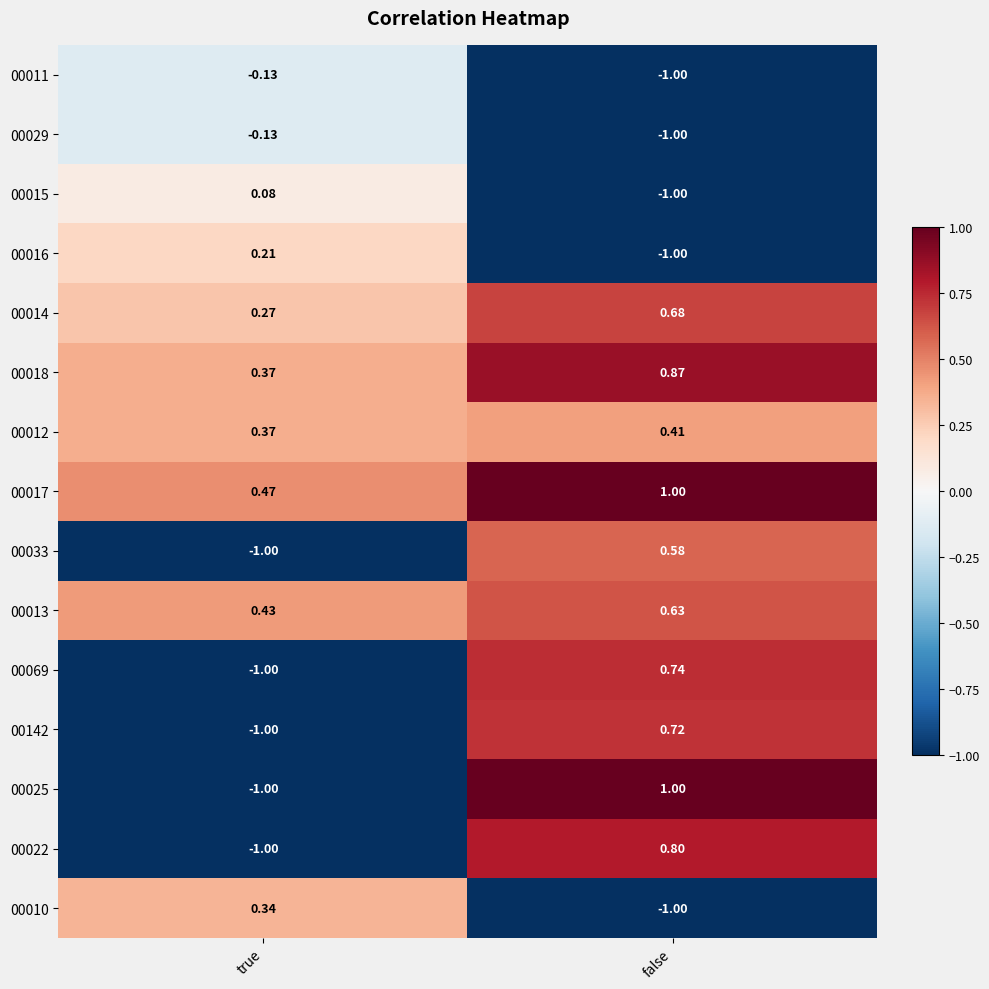

At which label is 00029 closest to 0?

true